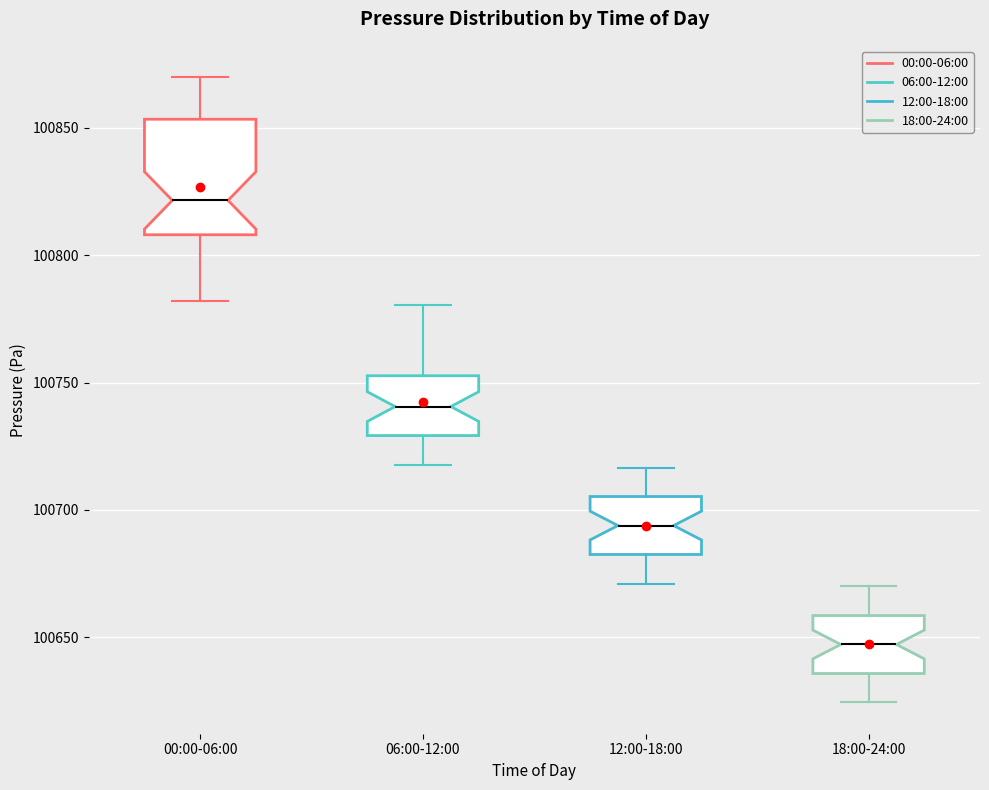

Which box is the tallest, from its lower edge to its upper edge?

00:00-06:00